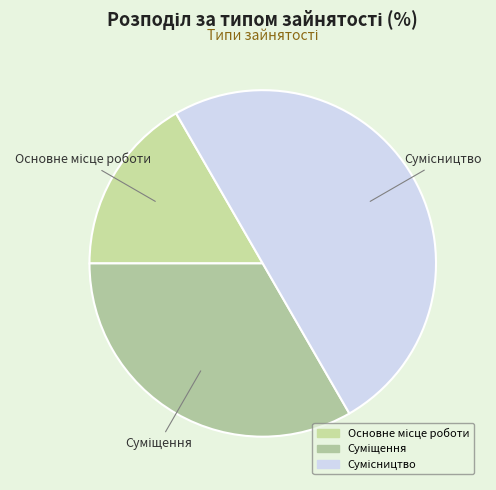

Count the number of slices in the pie.

3